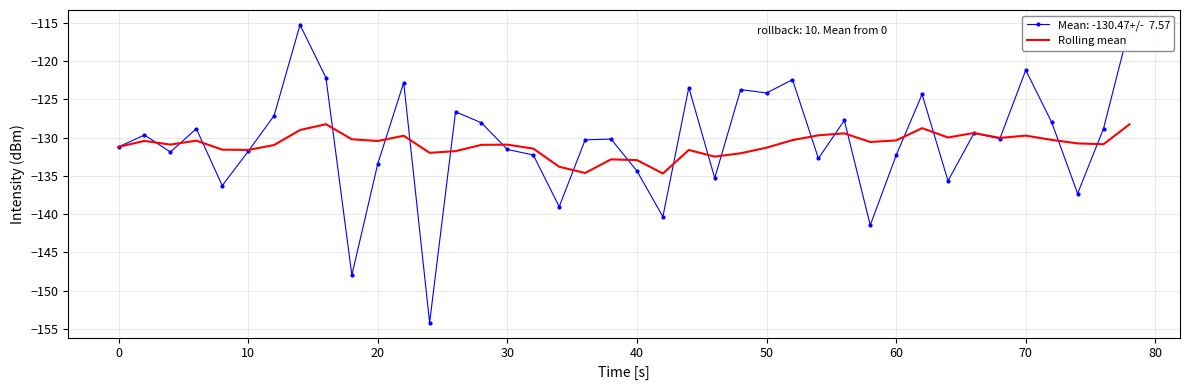

What is the smallest value displayed?

-154.2